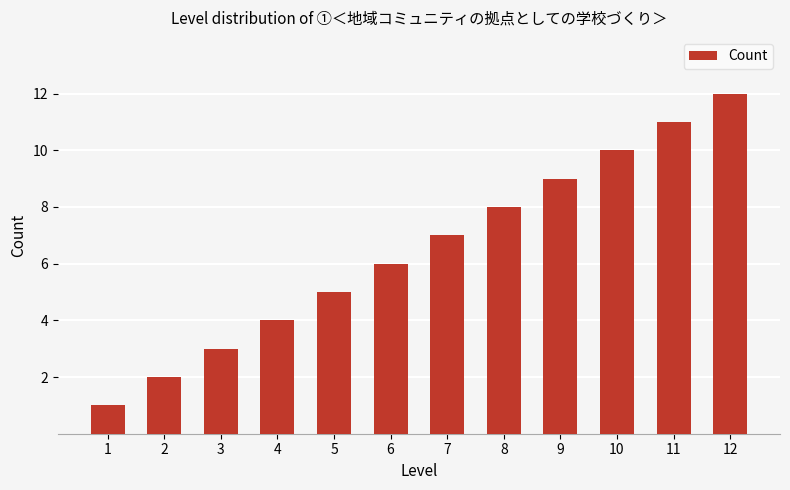

Rank the categories by value from highest to lowest.

12, 11, 10, 9, 8, 7, 6, 5, 4, 3, 2, 1